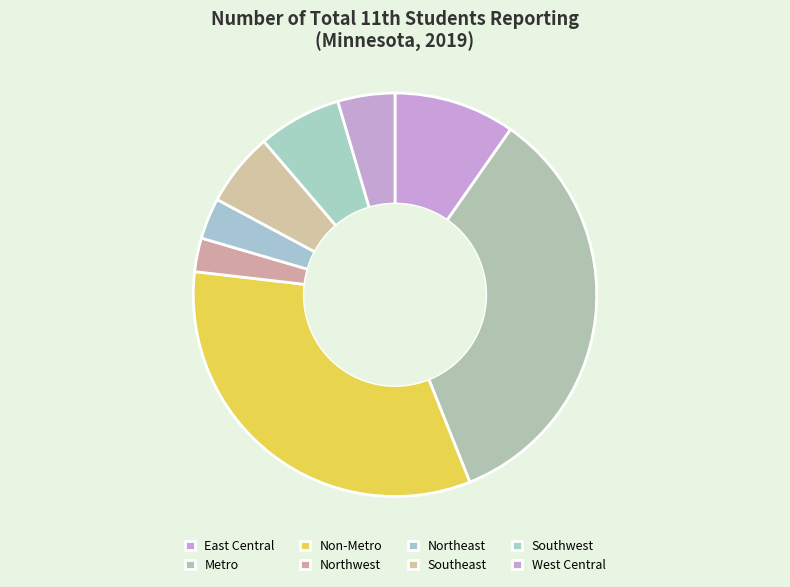

What is the change in value from East Central to Northeast?

-2424